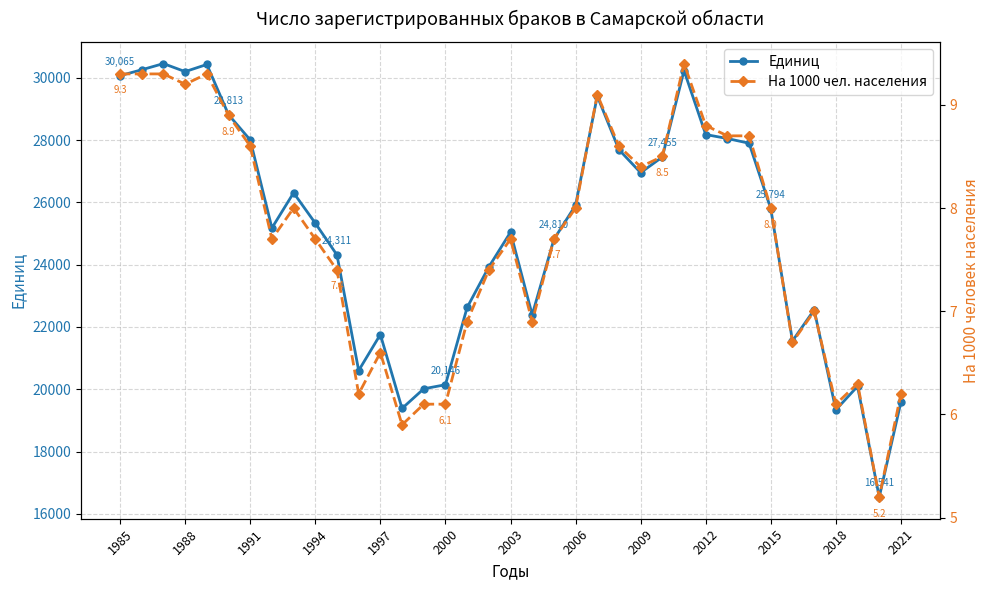

True or false: Единиц has more than 2 points higher than both neighbors.

True